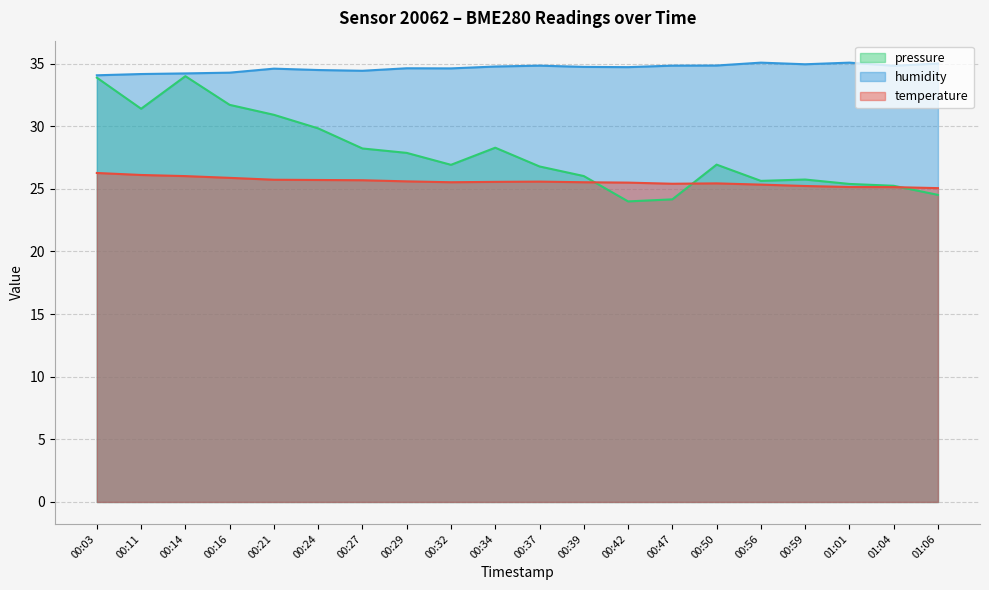

True or false: temperature has more than 2 points higher than both neighbors.

False